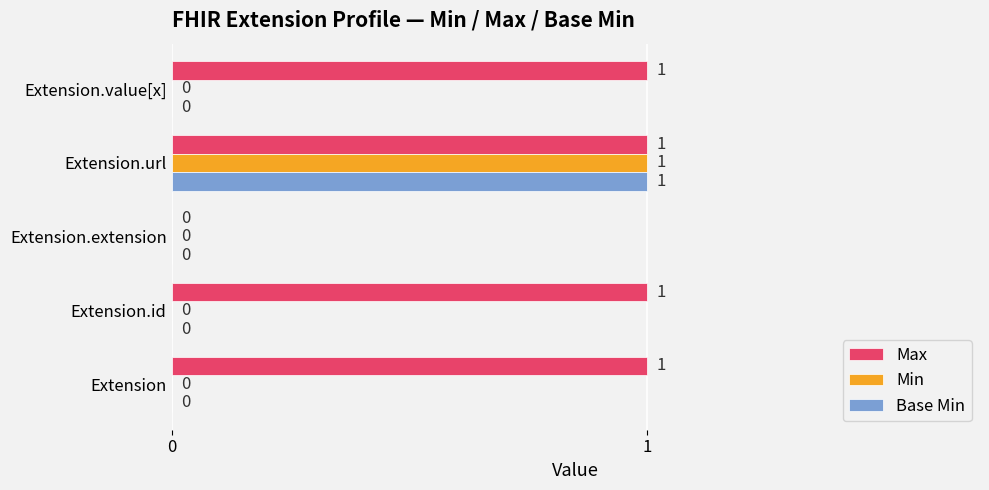

What is the average value of the Max series?

1